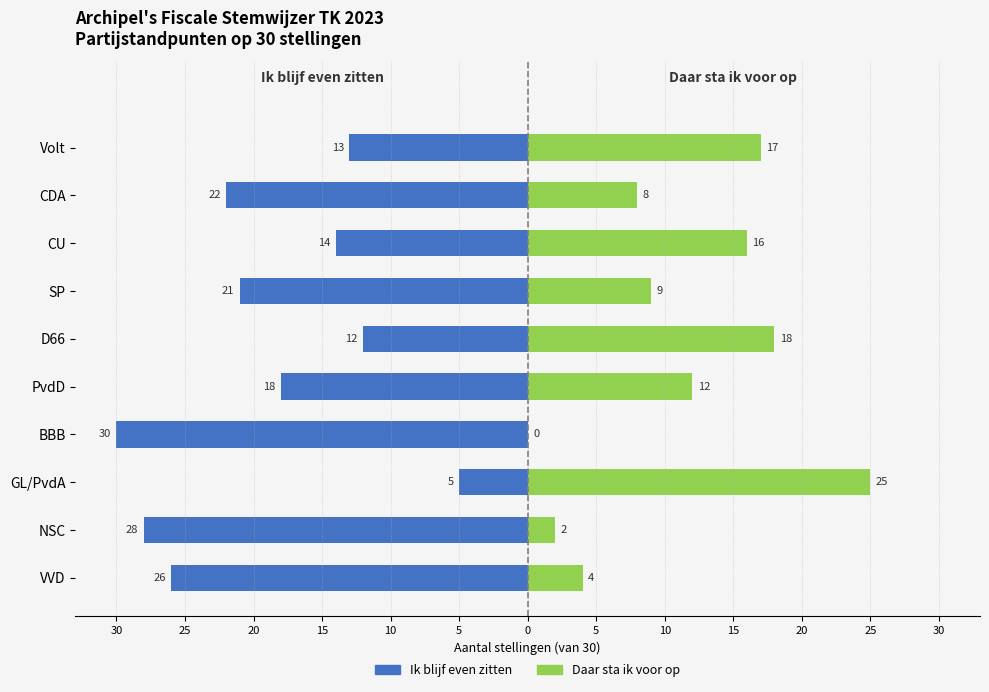

How many bars are there in total?

20